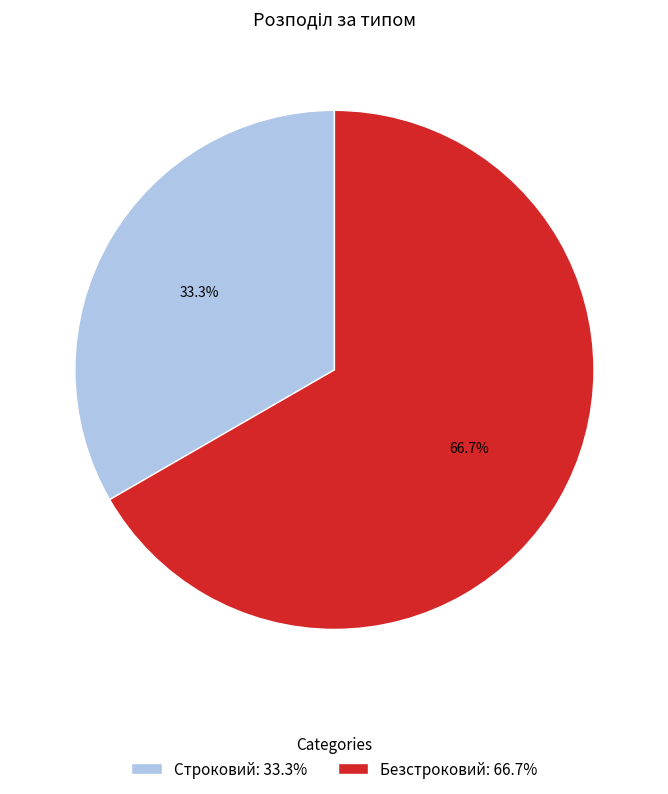

Does any single category account for the majority?

Yes